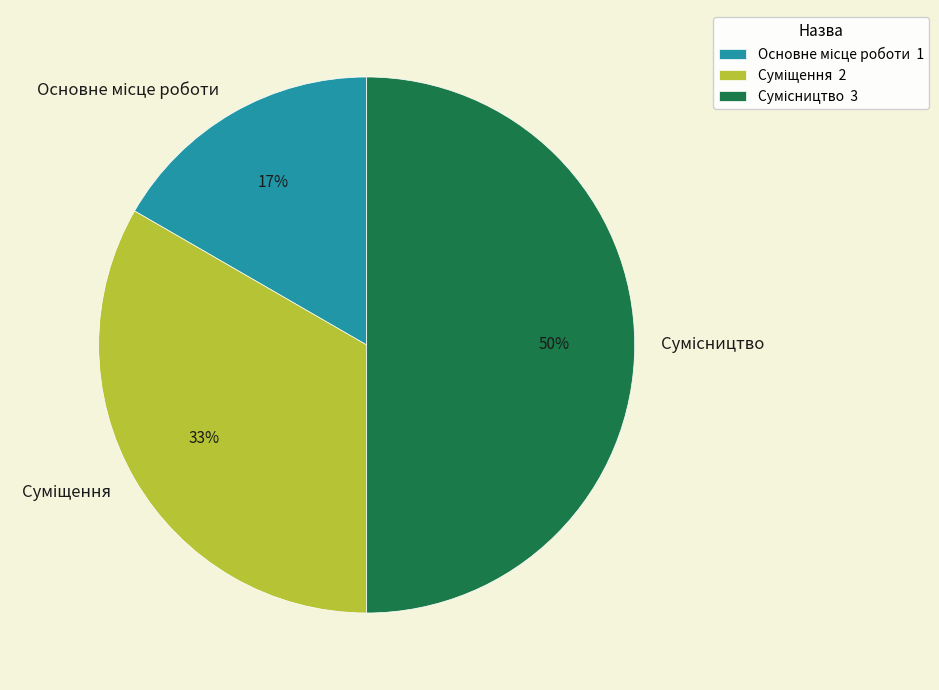

To the nearest percent, what is the difference between the largest and smallest slice percentages?

33%